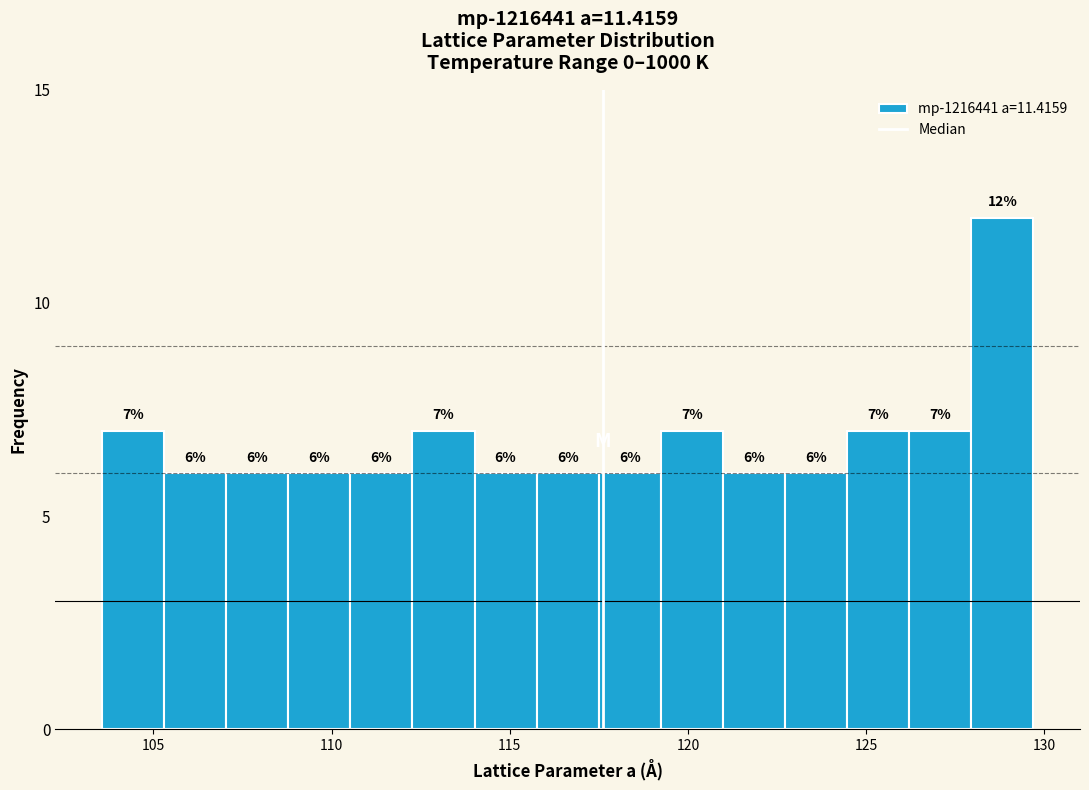

Read against the x-axis, roughly where is the centre of the tallest bar?

129.0